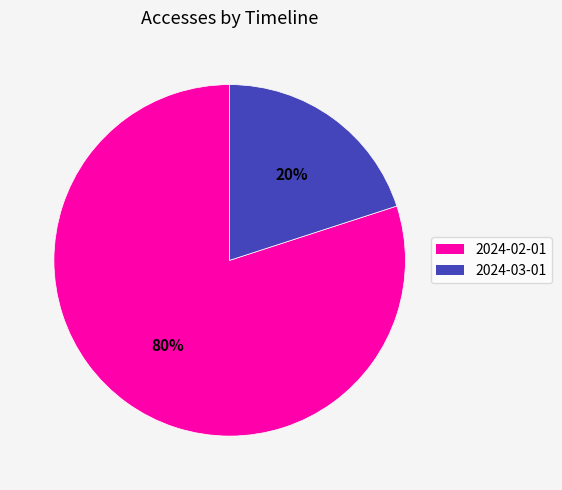

True or false: 2024-02-01 accounts for 80% of the total.

True